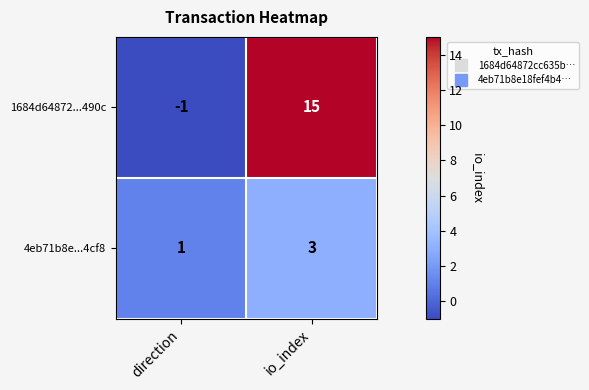

What is the sum of the 4eb71b8e...4cf8 values at direction and io_index?

4